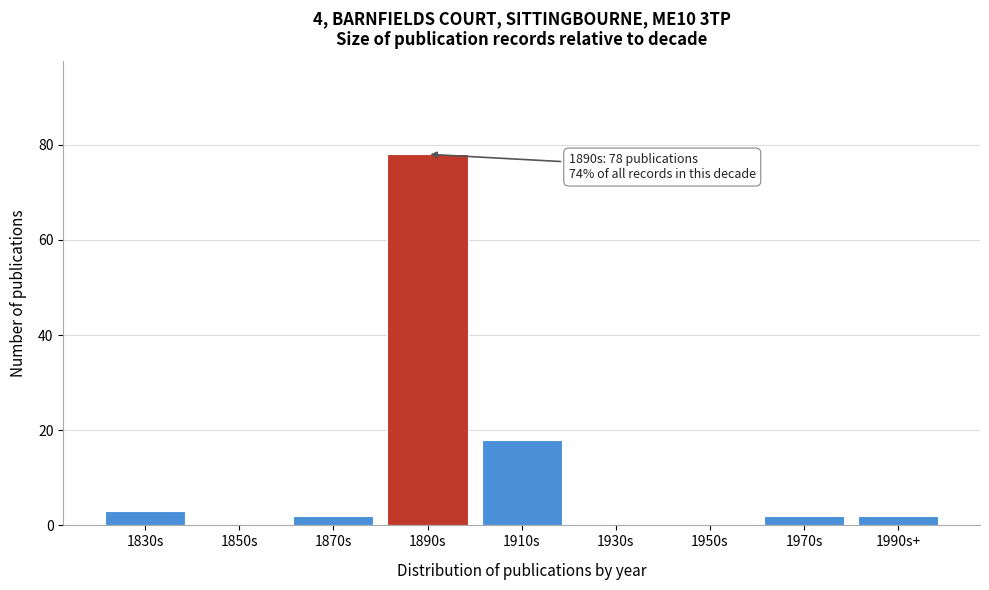

Reading left to right, transcribe all the data shown in this chart.

1830s=3	1850s=0	1870s=2	1890s=78	1910s=18	1930s=0	1950s=0	1970s=2	1990s+=2